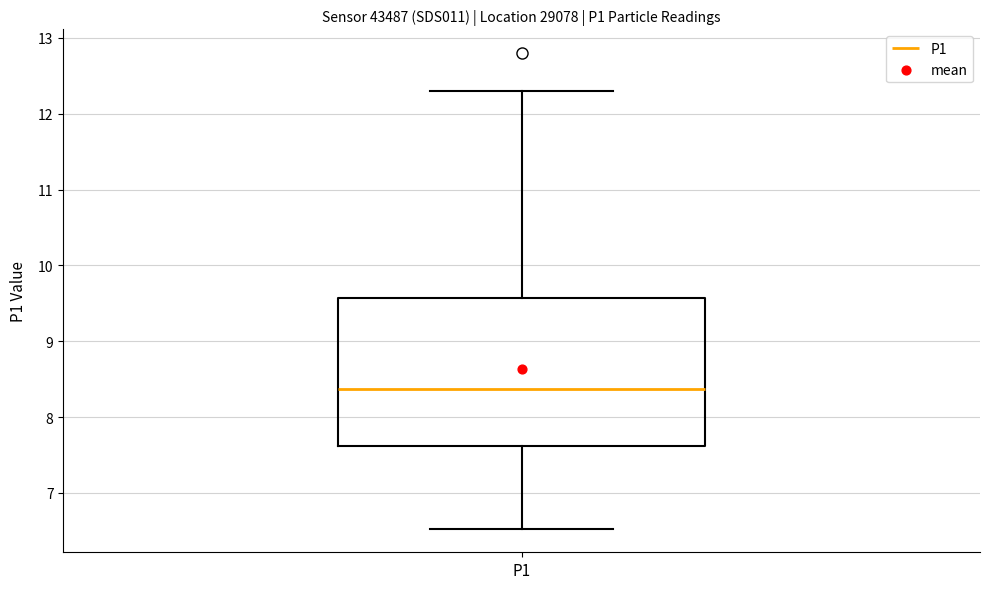

Transcribe this box plot: give where the median line is, the range the box spans, and where the two whiskers end, as read against the y-axis. The values are not printed on the chart, so give them approximately, as read against the axis.

median 8.4, box 7.6 to 9.6, whiskers 6.5 to 12.3